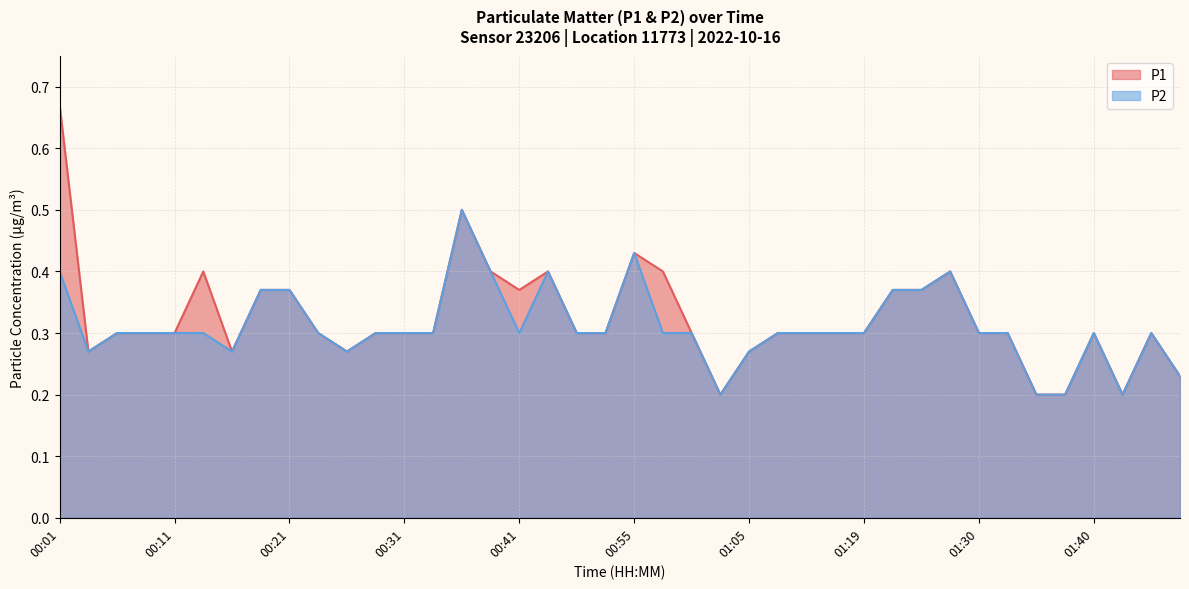

Count the P2 values in the range 0 to 1.

40